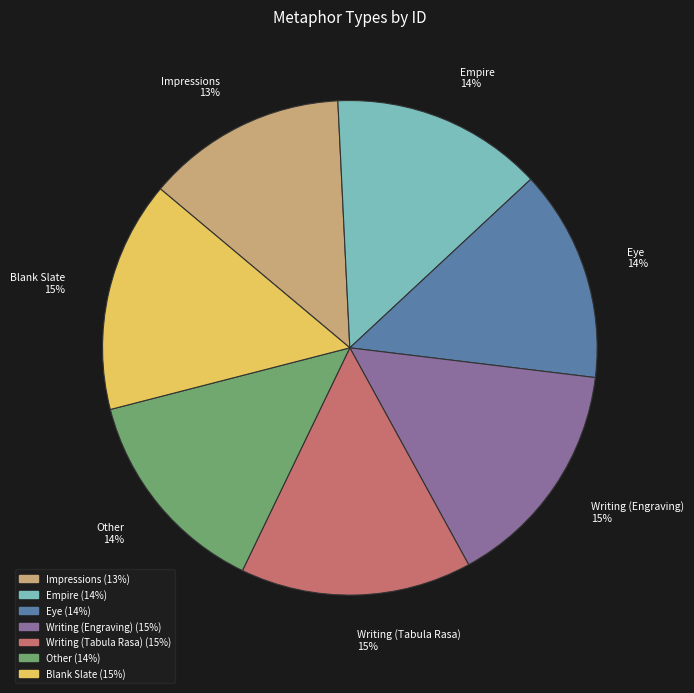

Approximately how many times larger is the value at Writing (Tabula Rasa) compared to Impressions?

1.2